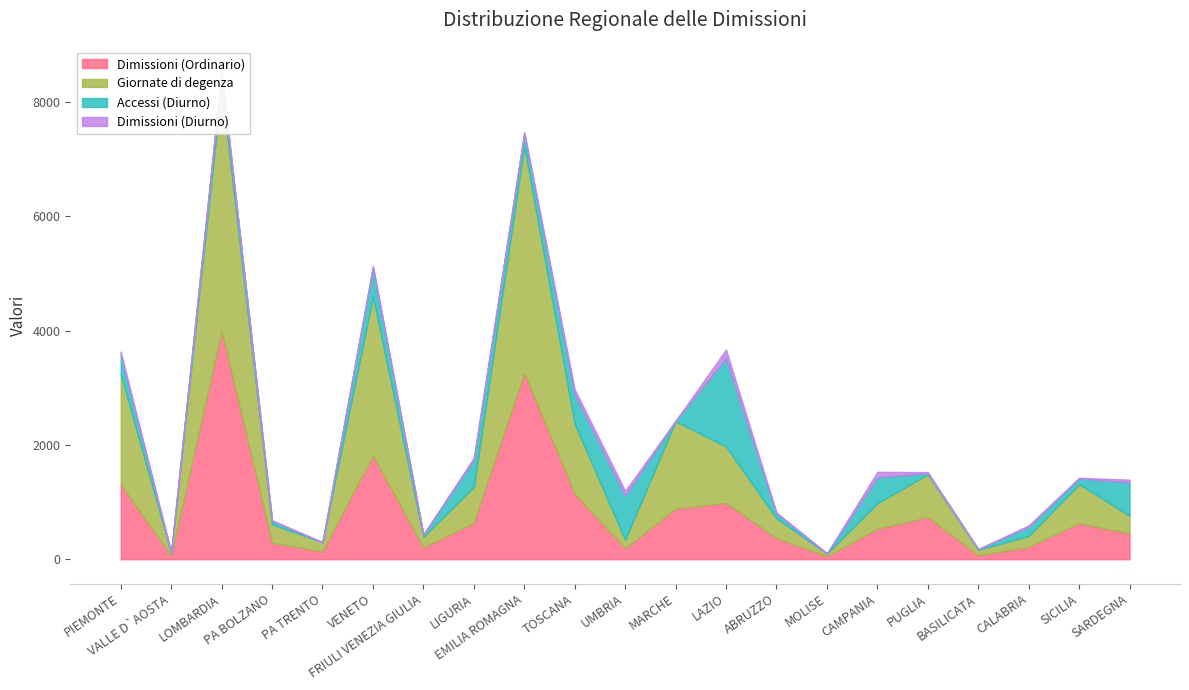

True or false: Dimissioni (Diurno) has a value of 37 at LOMBARDIA.

True